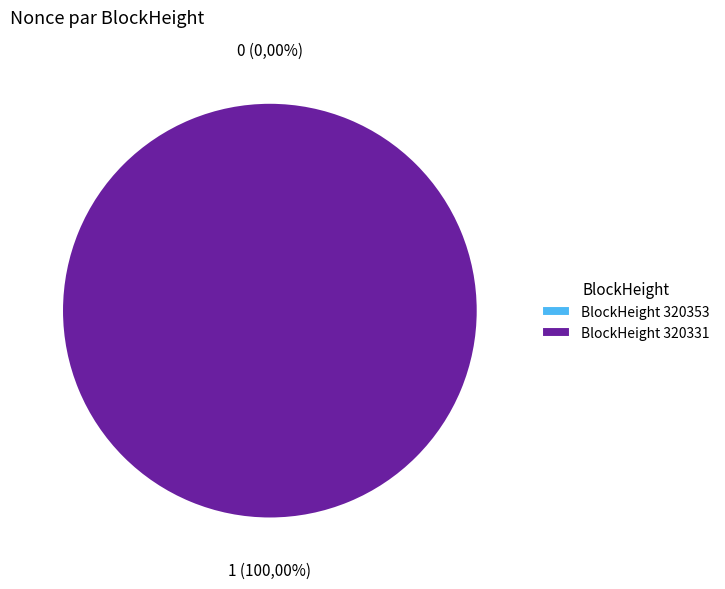

Which slice is the largest?

320331